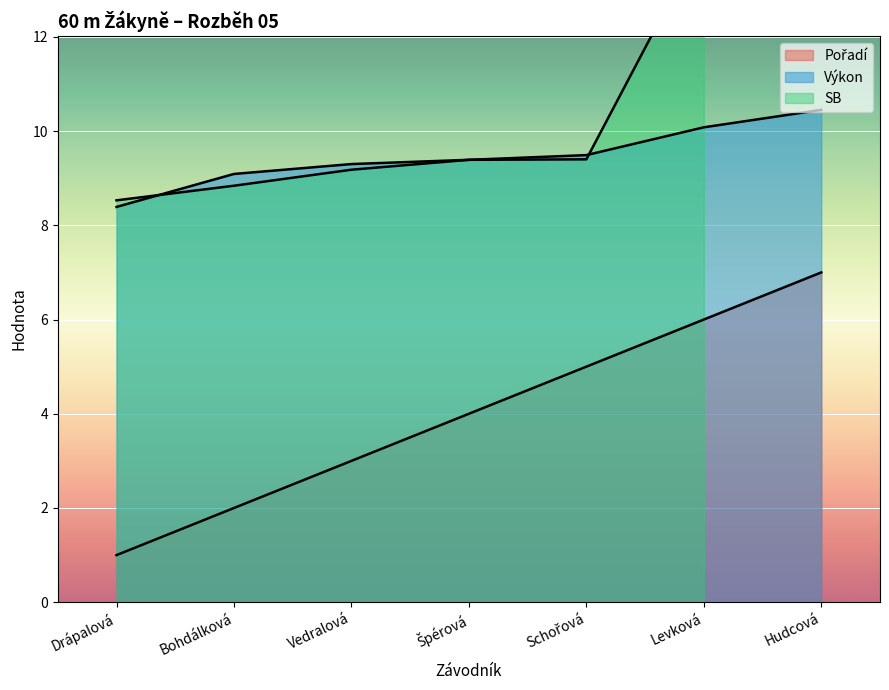

How many data points in Výkon are less than 9?

1